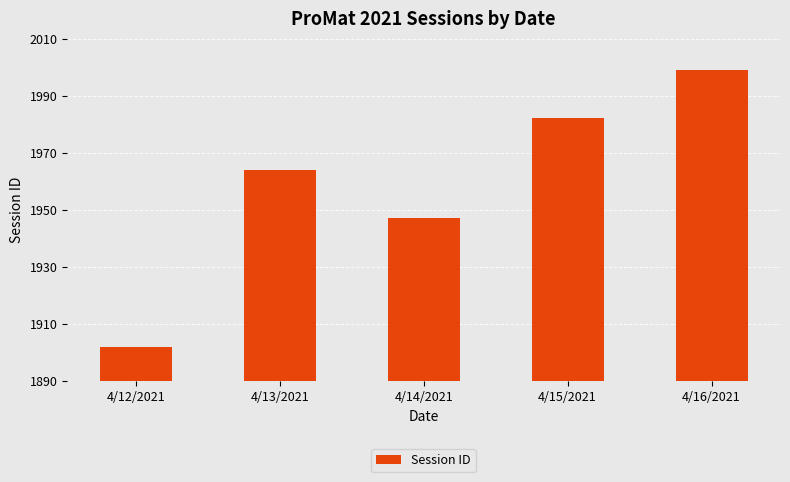

List the labels in order of value, smallest first.

4/12/2021, 4/14/2021, 4/13/2021, 4/15/2021, 4/16/2021